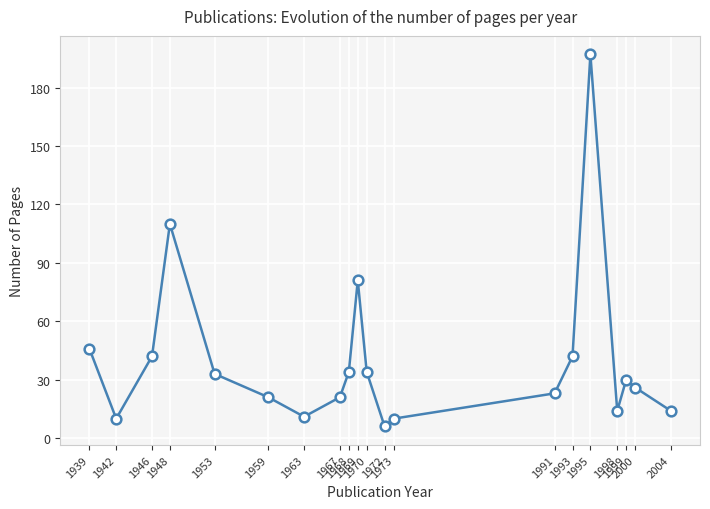

How many interior local valleys (lower than both neighbors) does the data have?

4